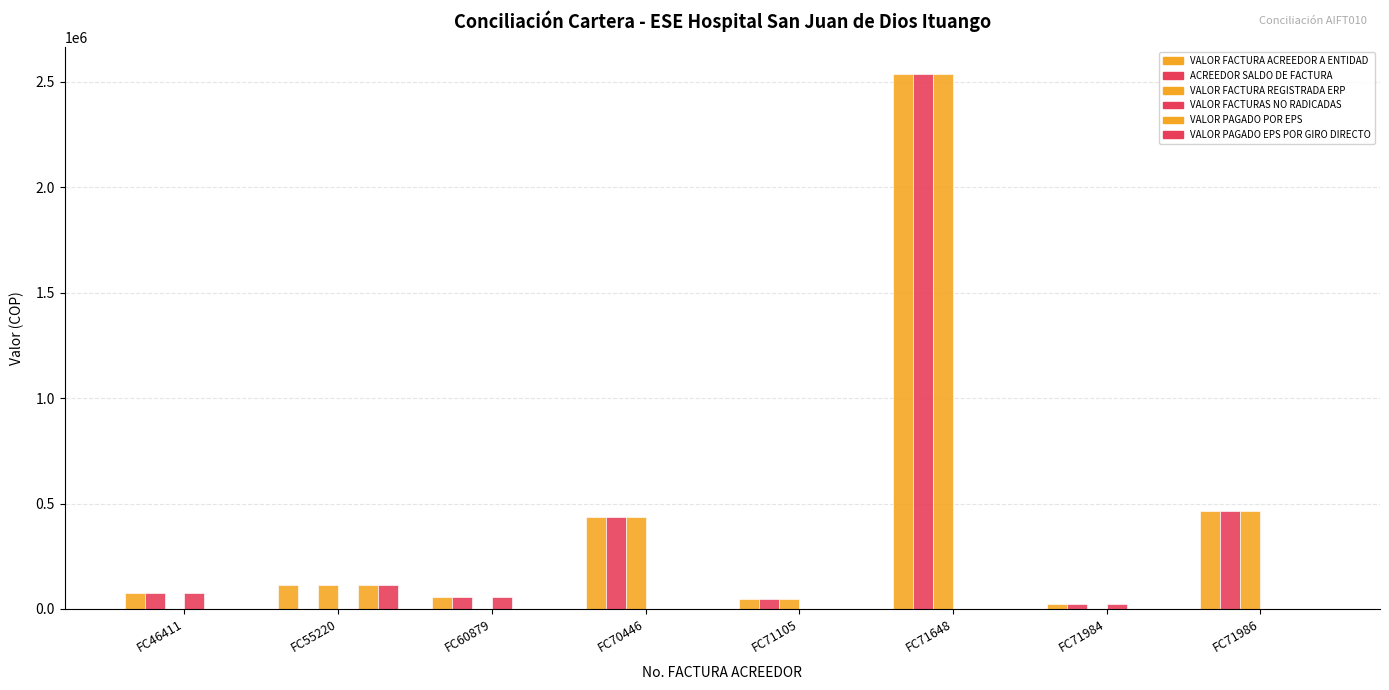

Reading left to right, extract all data points from this chart.

VALOR FACTURA ACREEDOR A ENTIDAD: 73841	113466	56400	434583	46400	2538296	25100	465100
ACREEDOR SALDO DE FACTURA: 73841	0	56400	434583	46400	2538296	25100	465100
VALOR FACTURA REGISTRADA ERP: 0	113466	0	434583	46400	2538296	0	465100
VALOR FACTURAS NO RADICADAS: 73841	0	56400	0	0	0	25100	0
VALOR PAGADO POR EPS: 0	113466	0	0	0	0	0	0
VALOR PAGADO EPS POR GIRO DIRECTO: 0	113466	0	0	0	0	0	0